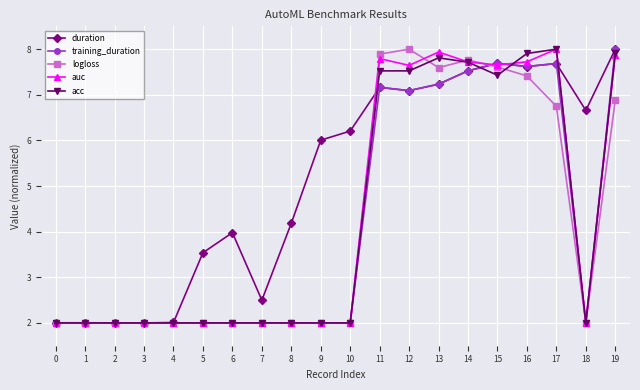

True or false: acc has more than 0 points higher than both neighbors.

True